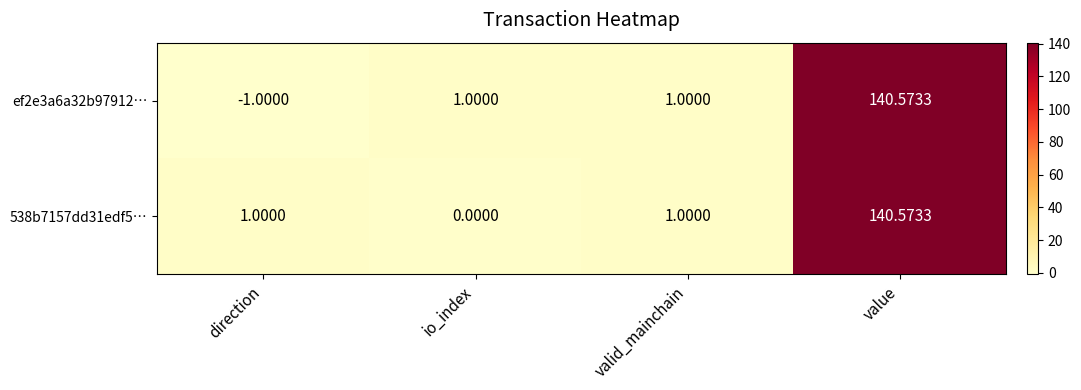

How many data points does each series have?

4